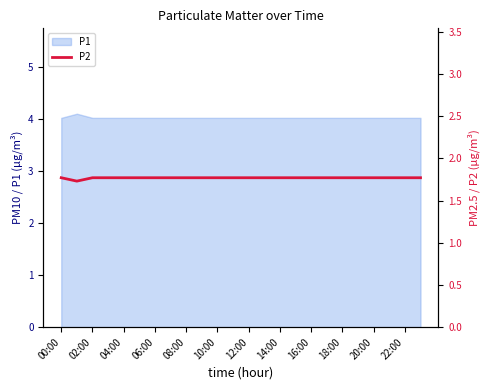

Count the values in the range 1 to 2.

24